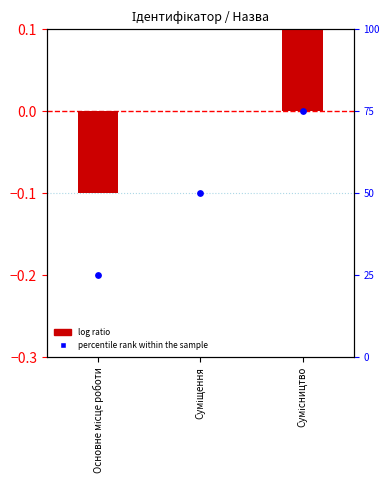

Which series reaches the minimum Y coordinate?

log ratio